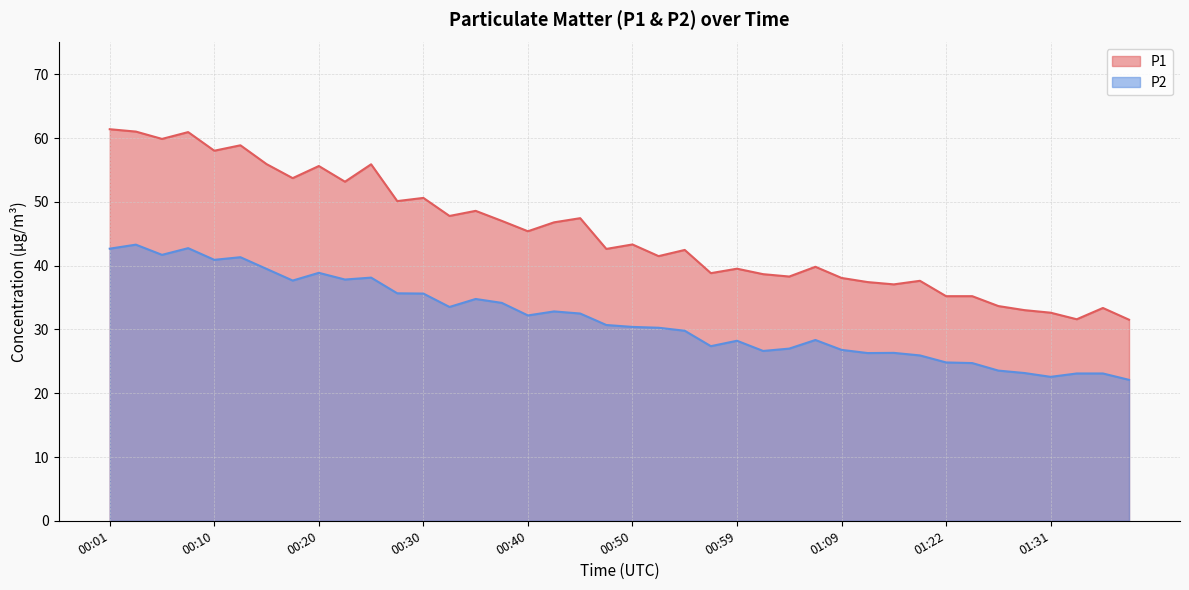

At which category is the sum across all series the highest?

00:03